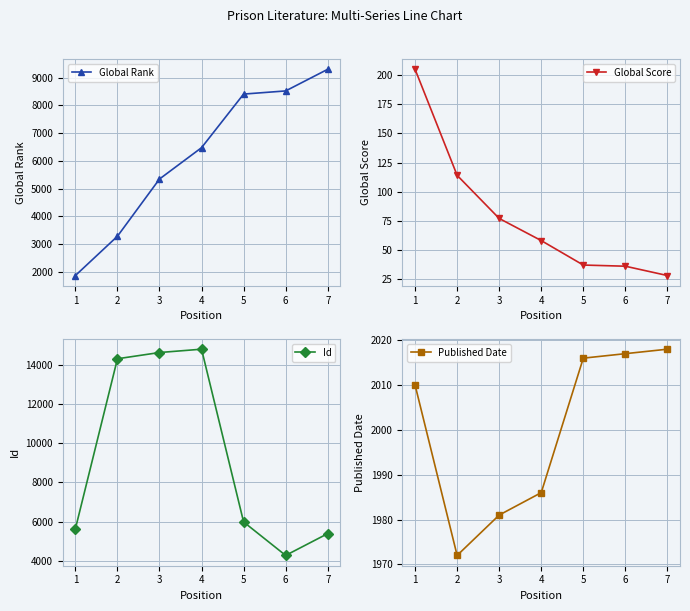

True or false: Global Rank has more than 2 interior local peaks.

False